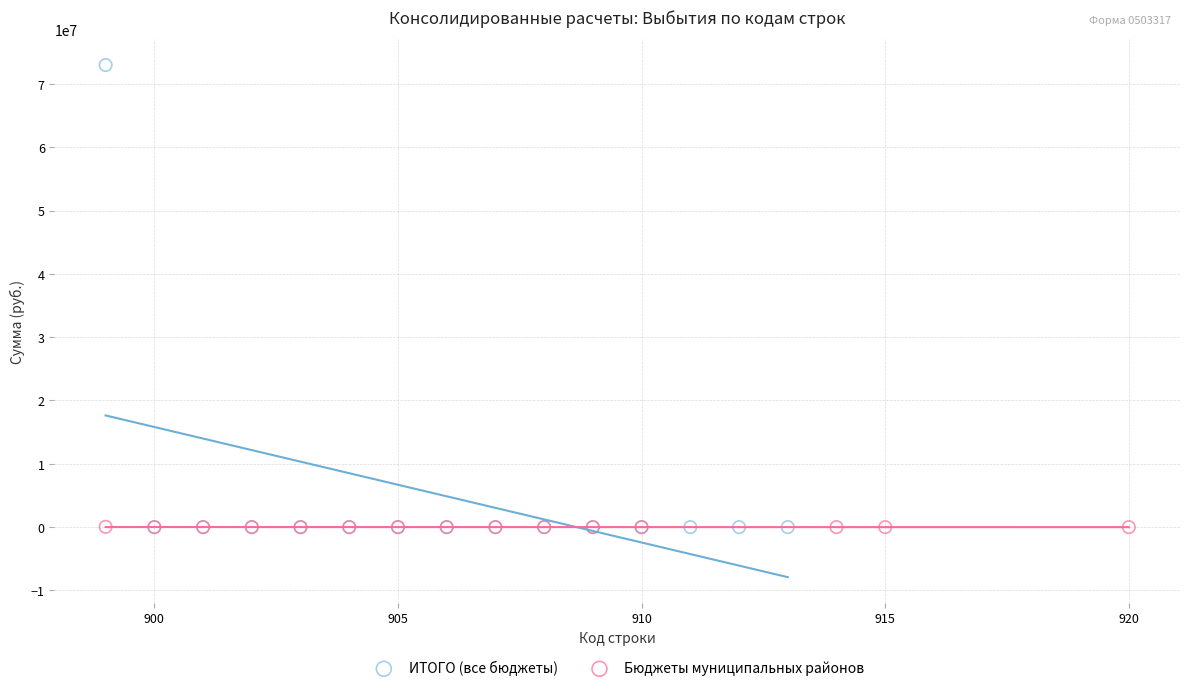

Which series reaches the maximum Y coordinate?

ИТОГО (все бюджеты)